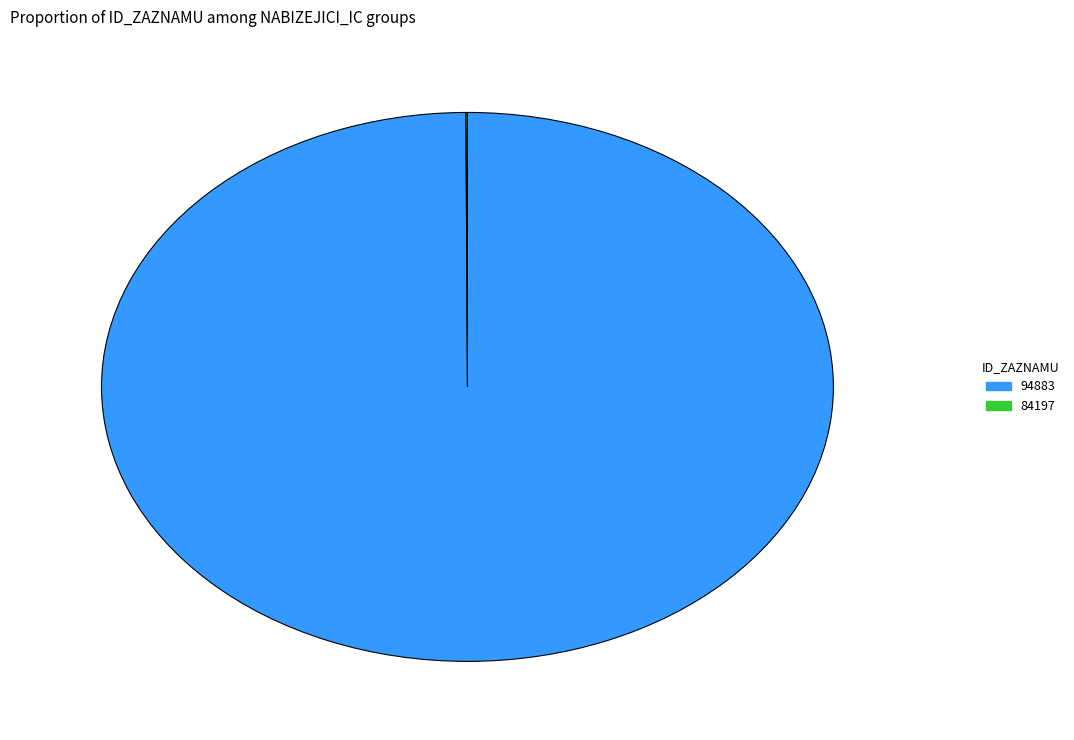

Which category has the biggest portion of the pie?

94883